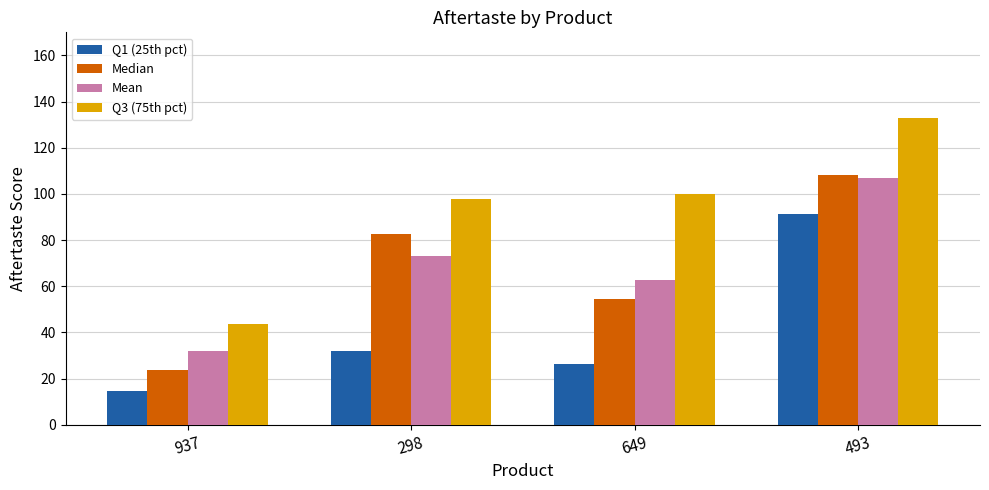

How many distinct data groups are displayed?

4